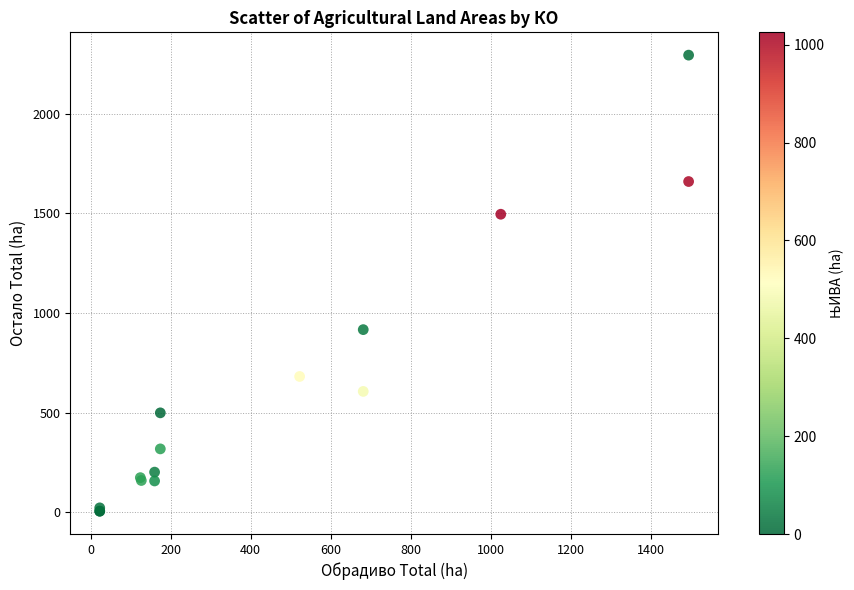

What Y value in the scatter plot is closest to 1149?

916.3